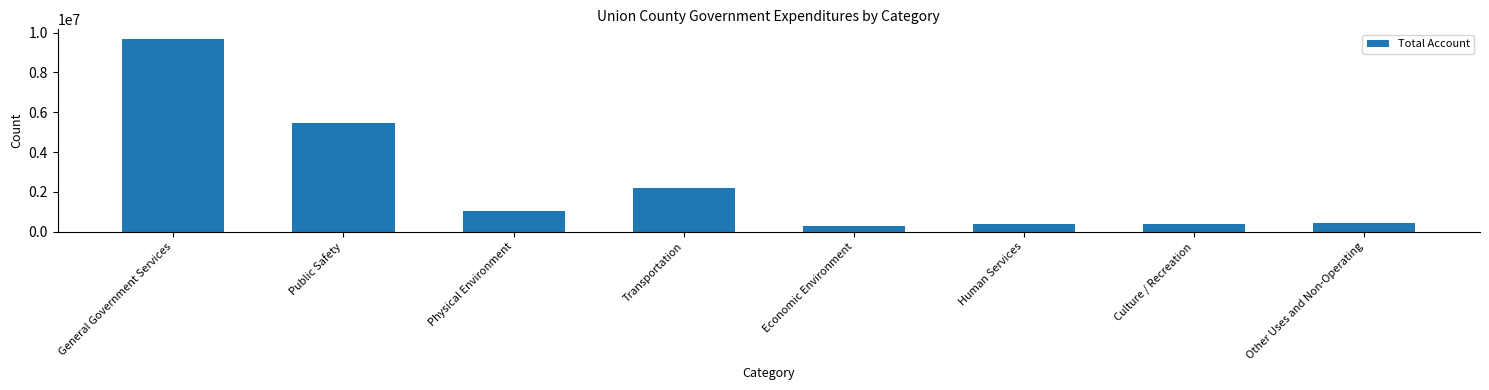

What is the label of the 4th bar from the left?

Transportation